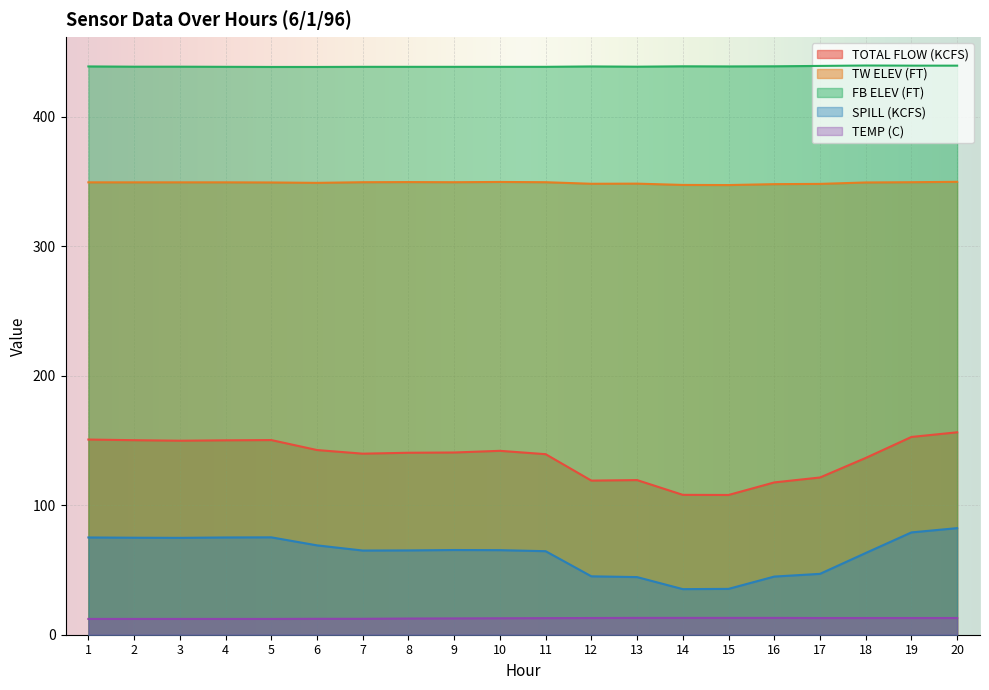

True or false: FB ELEV (FT) and TEMP (C) cross at least once.

False